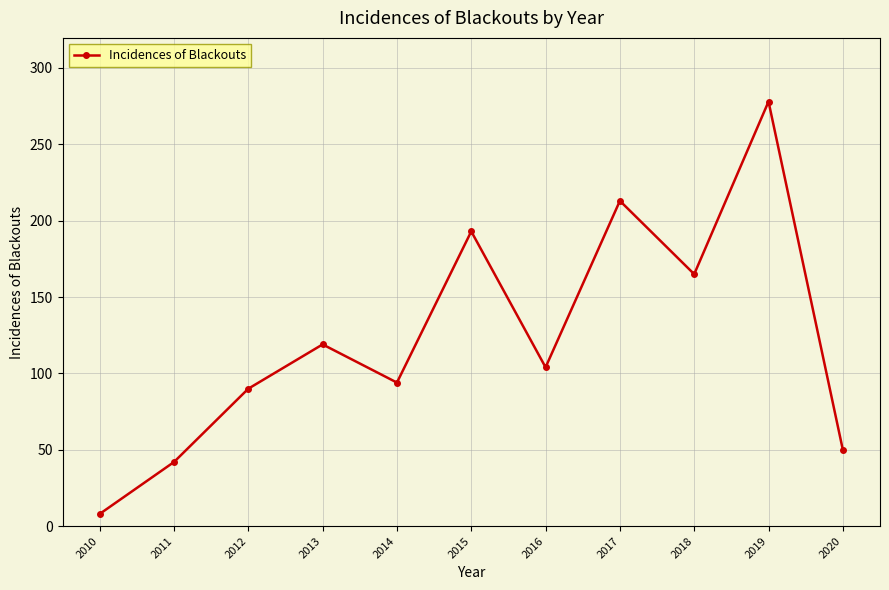

Reading right to left, extract all data points from this chart.

50	278	165	213	104	193	94	119	90	42	8